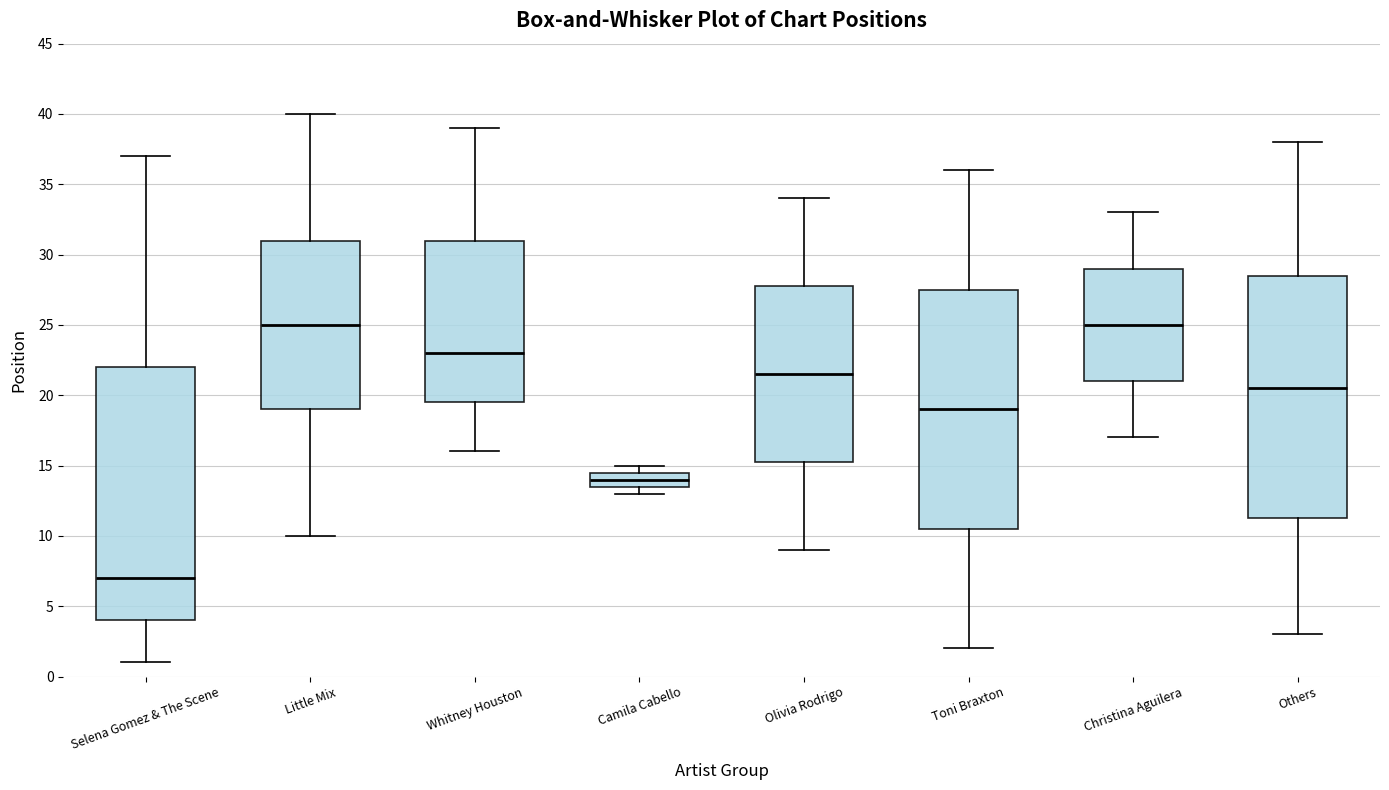

Reading left to right, read every box against the y-axis: the position of its median line, the range the box covers, and the ends of its whiskers. The values are not printed on the chart, so give them approximately, as read against the axis.

Selena Gomez & The Scene: median 7.0, box 4.0 to 22.0, whiskers 1.0 to 37.0
Little Mix: median 25.0, box 19.0 to 31.0, whiskers 10.0 to 40.0
Whitney Houston: median 23.0, box 19.5 to 31.0, whiskers 16.0 to 39.0
Camila Cabello: median 14.0, box 13.5 to 14.5, whiskers 13.0 to 15.0
Olivia Rodrigo: median 21.5, box 15.5 to 28.0, whiskers 9.0 to 34.0
Toni Braxton: median 19.0, box 10.5 to 27.5, whiskers 2.0 to 36.0
Christina Aguilera: median 25.0, box 21.0 to 29.0, whiskers 17.0 to 33.0
Others: median 20.5, box 11.5 to 28.5, whiskers 3.0 to 38.0